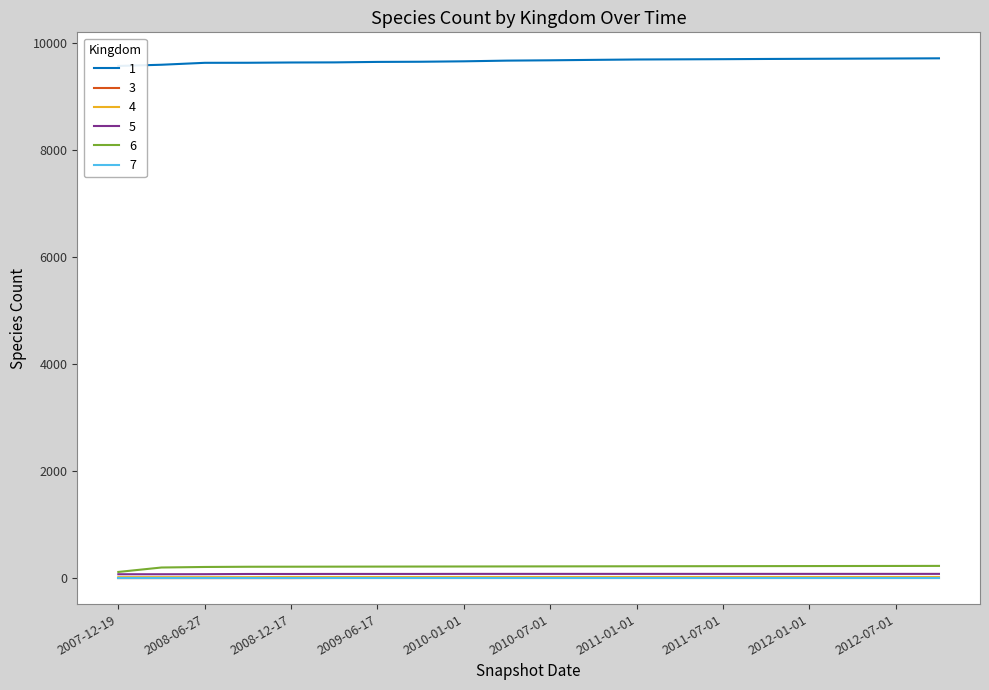

Between 2009-06-17 and 2007-12-19, which is larger?

2009-06-17